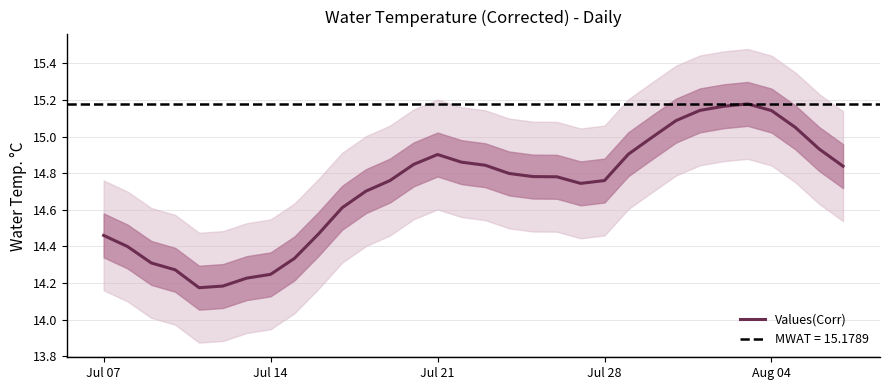

Does the chart display data point markers on the line(s)?

No